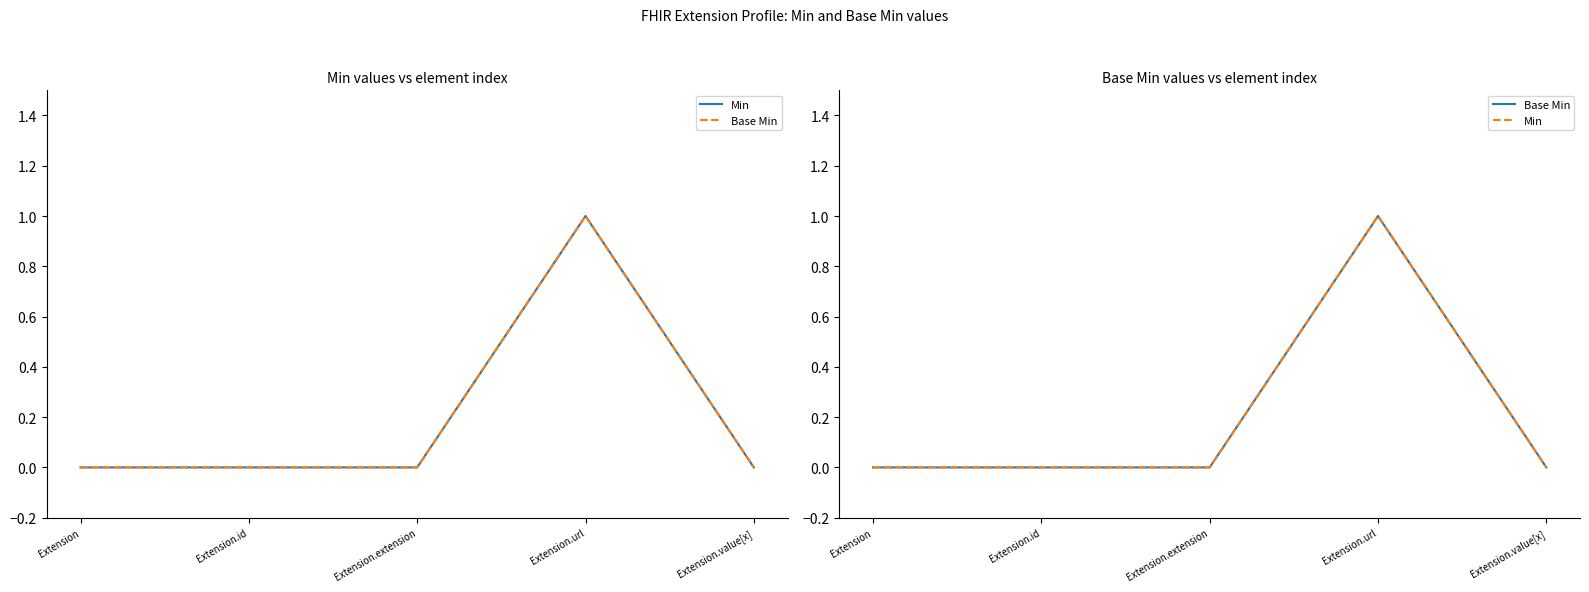

True or false: Min and Base Min cross at least once.

False